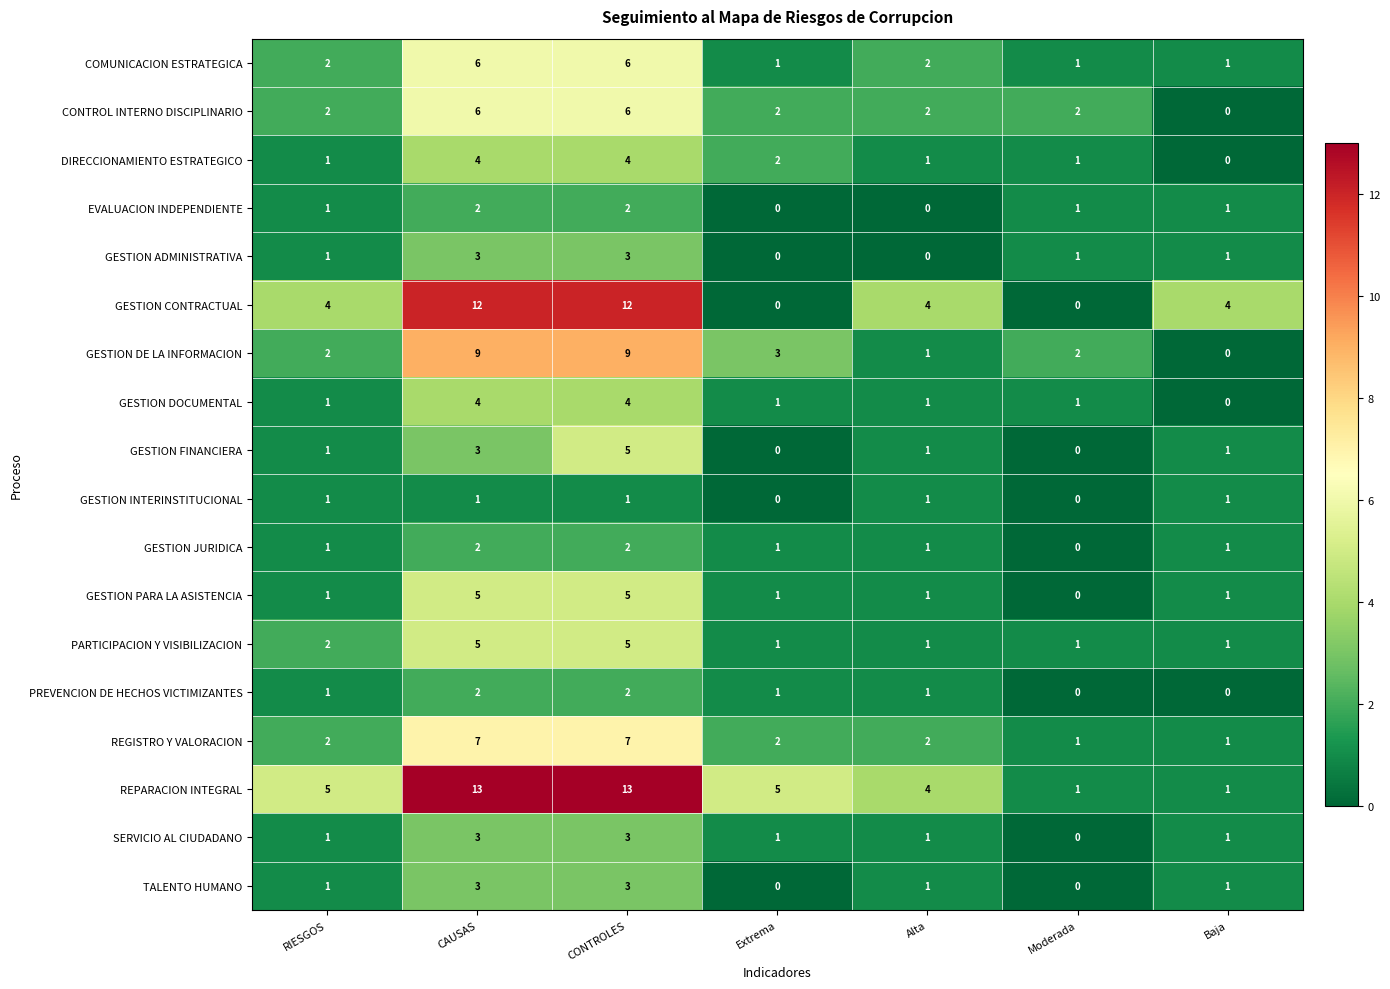

At which label is DIRECCIONAMIENTO ESTRATEGICO closest to 2?

Extrema